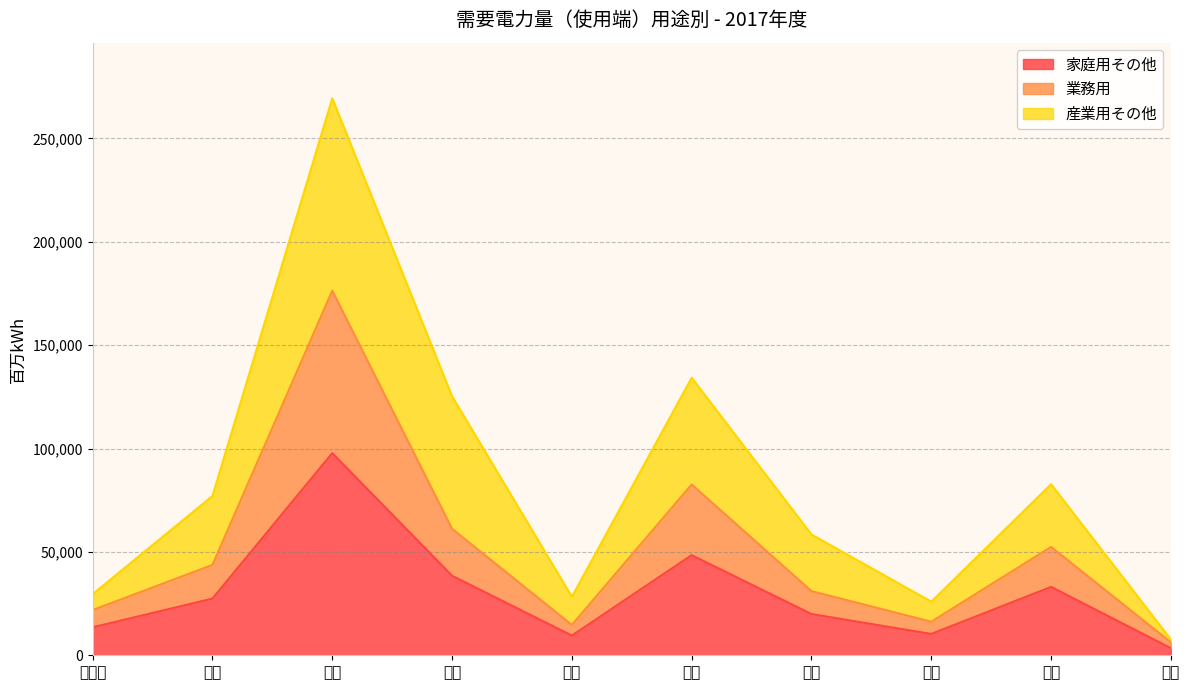

Where is the first local minimum for 家庭用その他?

北陸